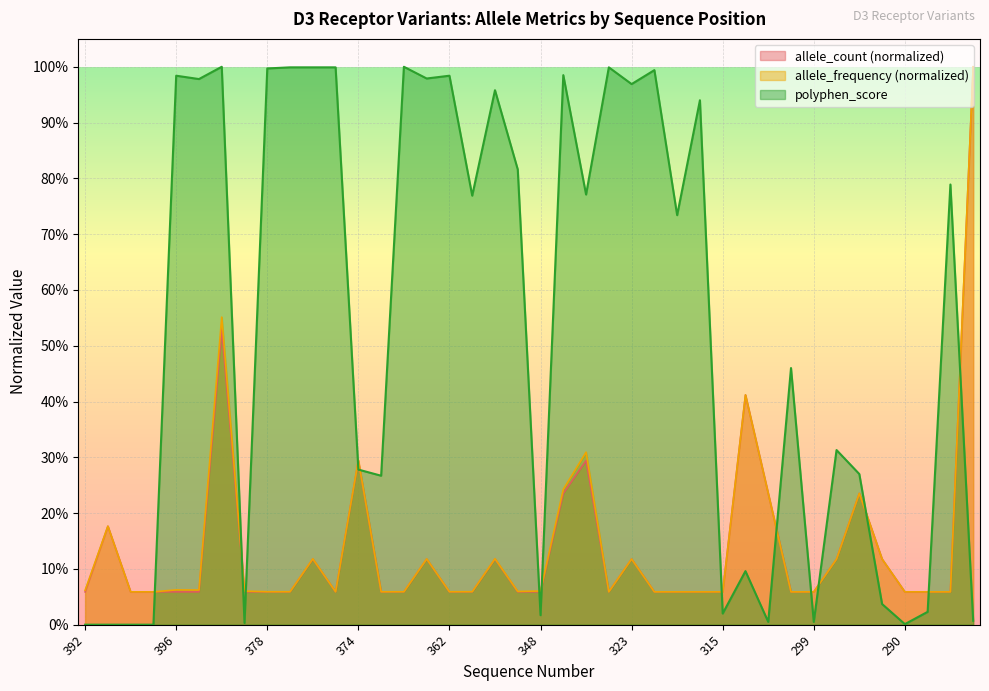

At how many categories does at least one series exceed 0?

40